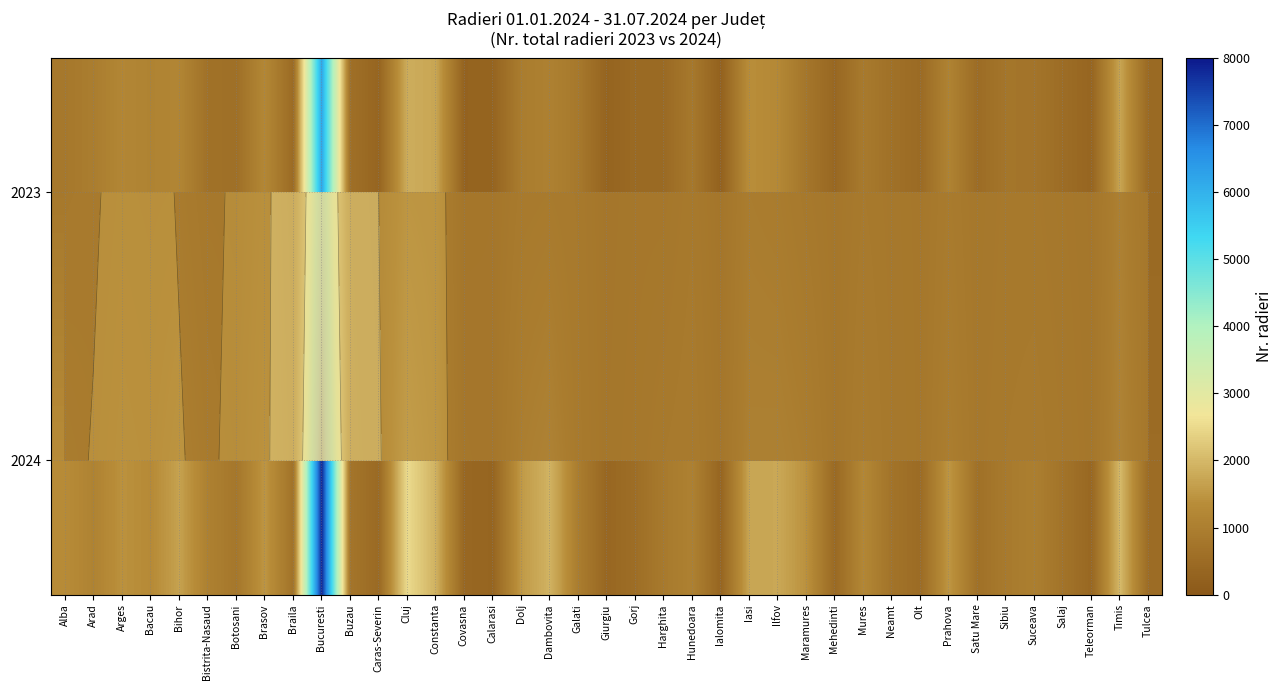

Which category has the lowest value across all series?

Ialomita